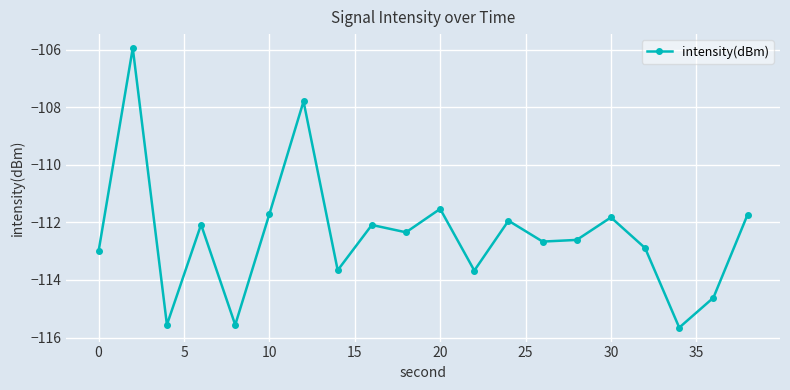

What is the difference between the maximum and minimum values?

9.7